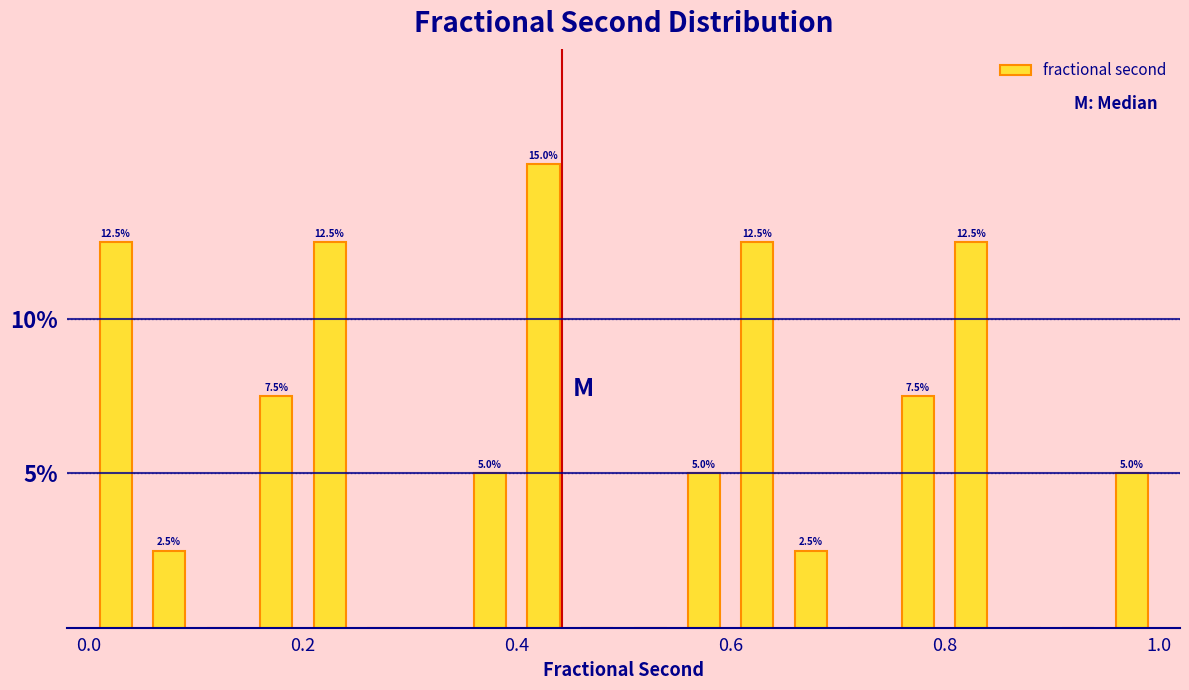

Around what value on the x-axis is the tallest bar? Give the approximate position of its centre, as read against the axis.

0.42